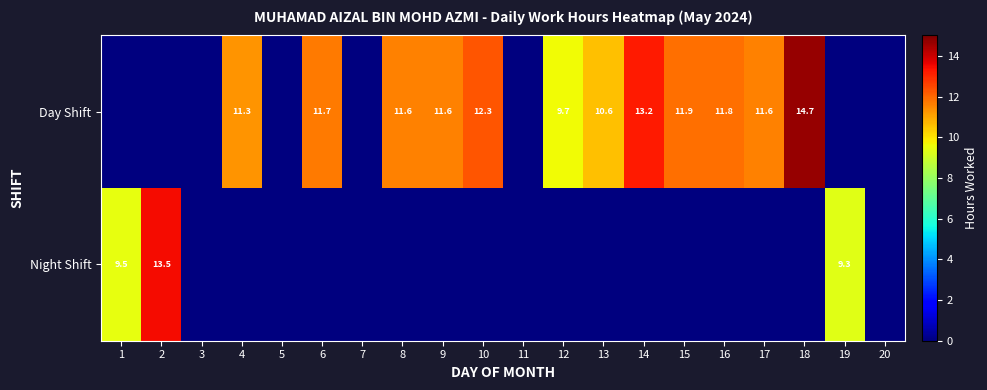

The value of Day Shift at 12 is 9.7. True or false?

True